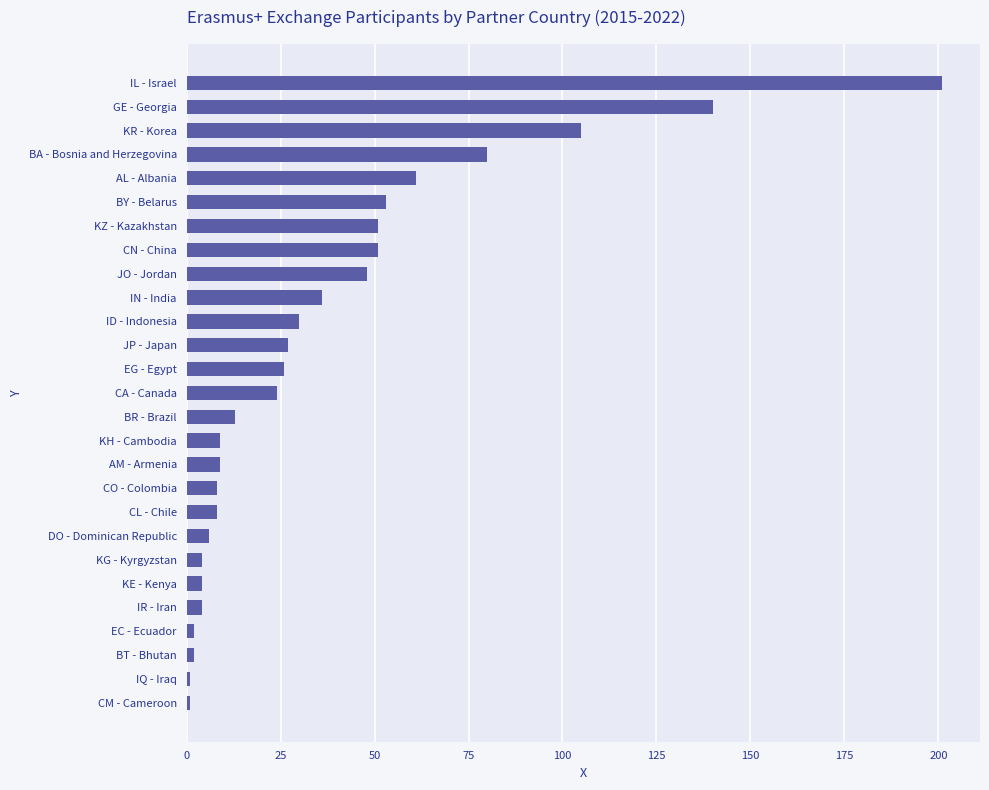

Between IN - India and CL - Chile, which is larger?

IN - India